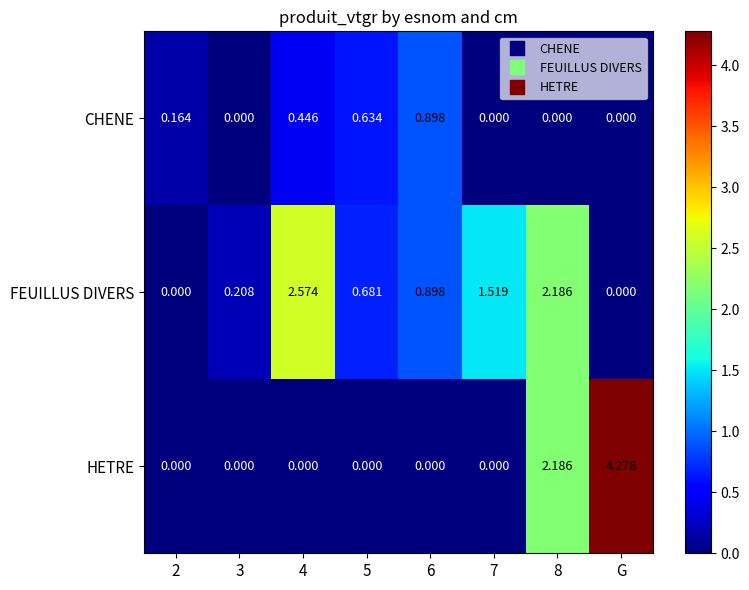

List the series in order of their peak value, lowest first.

CHENE, FEUILLUS DIVERS, HETRE